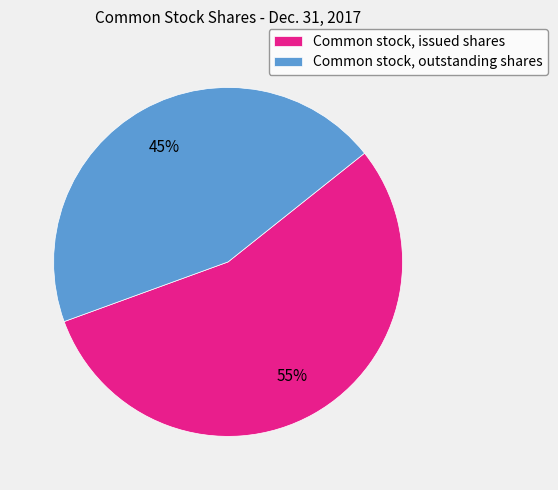

Rank the categories by value from lowest to highest.

Common stock, outstanding shares, Common stock, issued shares